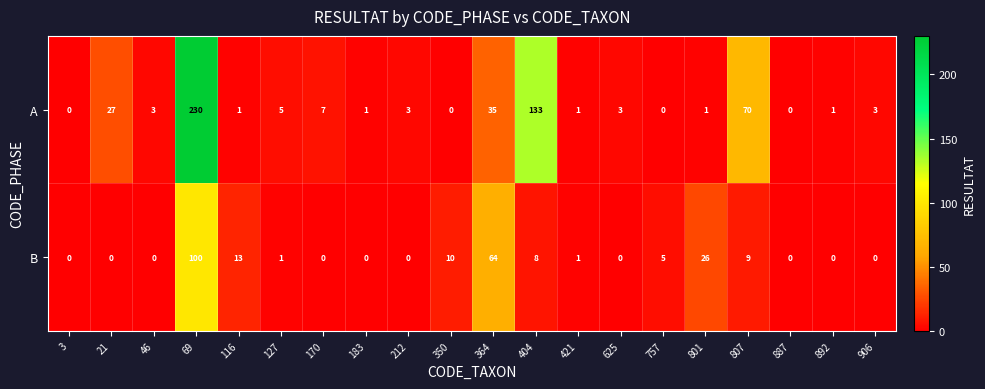

What is the approximate value of B at 757?

5